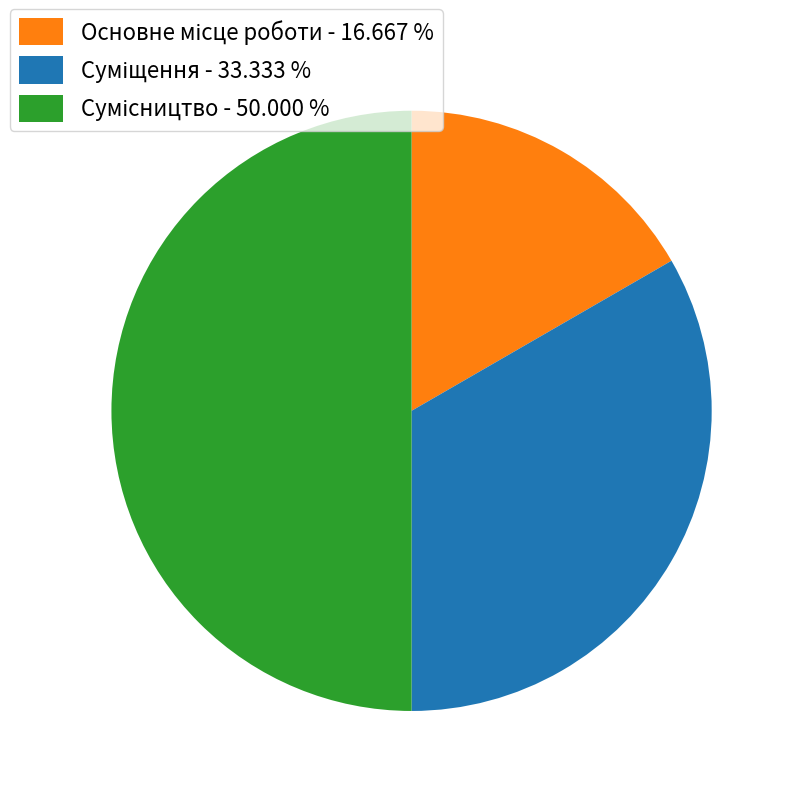

What is the change in value from Основне місце роботи to Суміщення?

+1